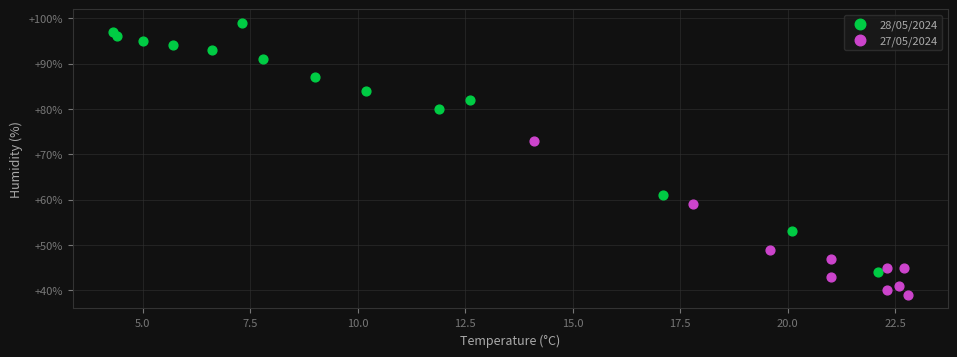

Which series reaches the minimum Y coordinate?

27/05/2024